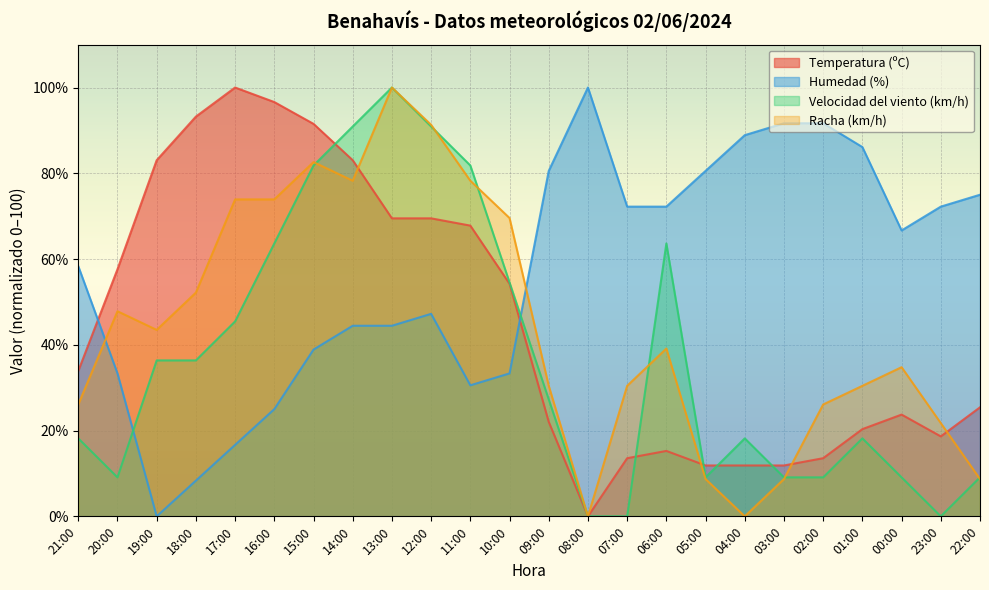

Is it true that Velocidad del viento (km/h) equals 8.7 at 09:00?

False